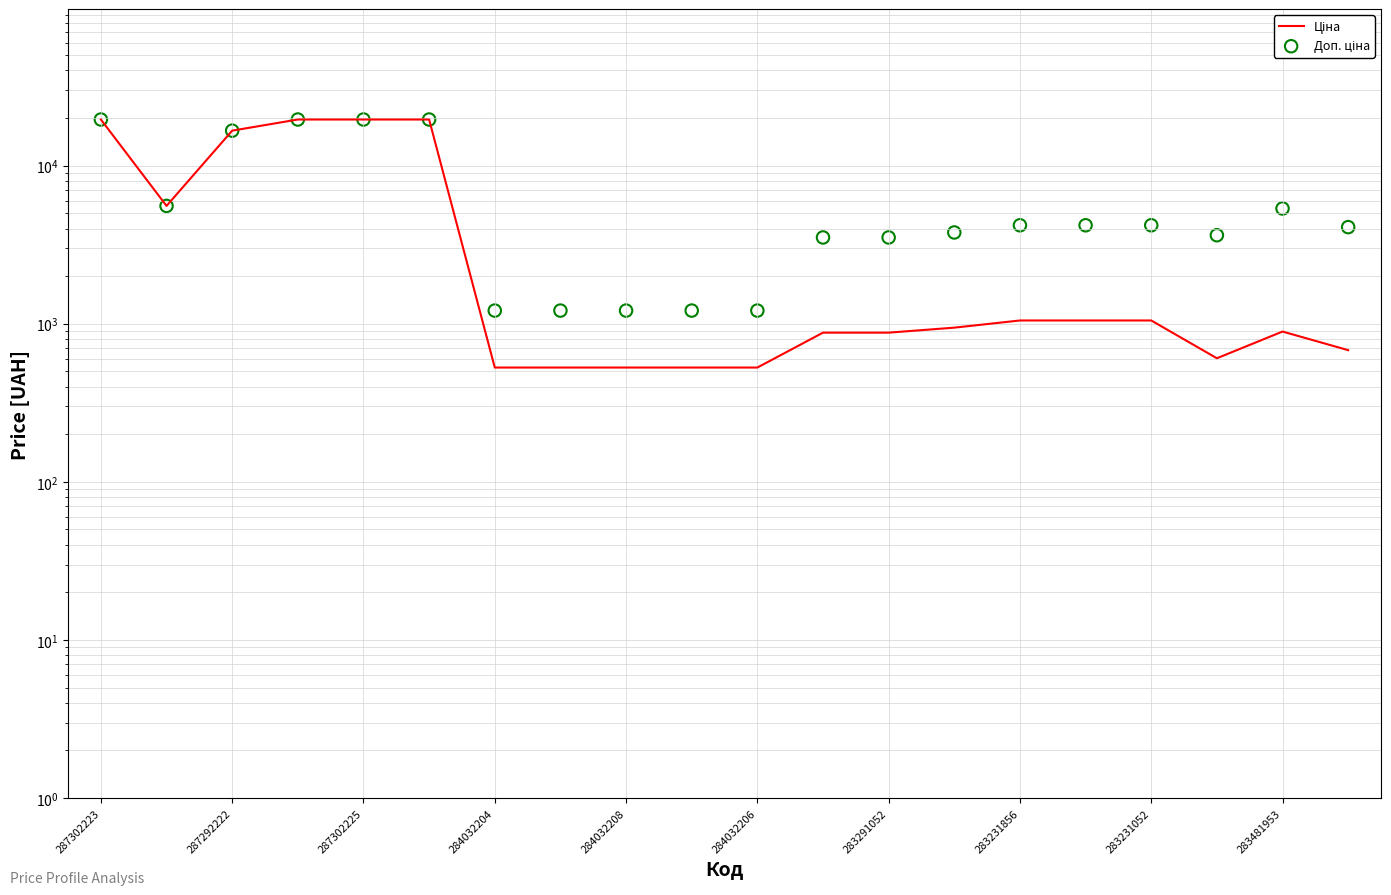

What are all the series names shown in the legend?

Ціна, Доп. ціна